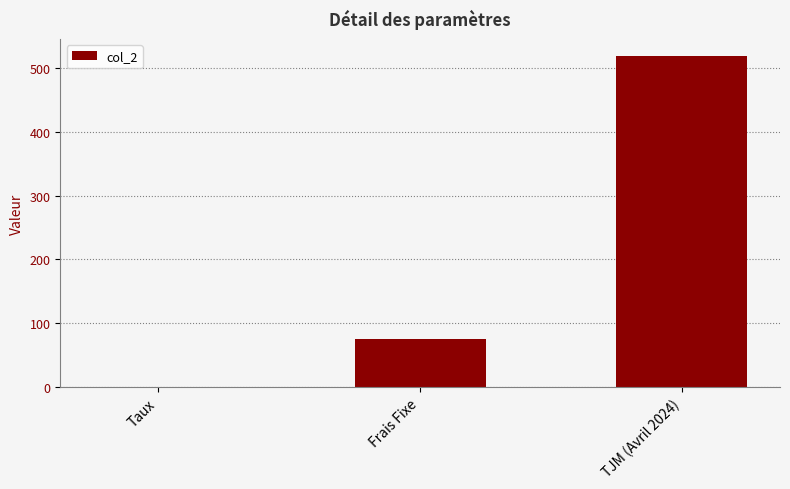

Is it true that the value at Frais Fixe is 110.0?

False